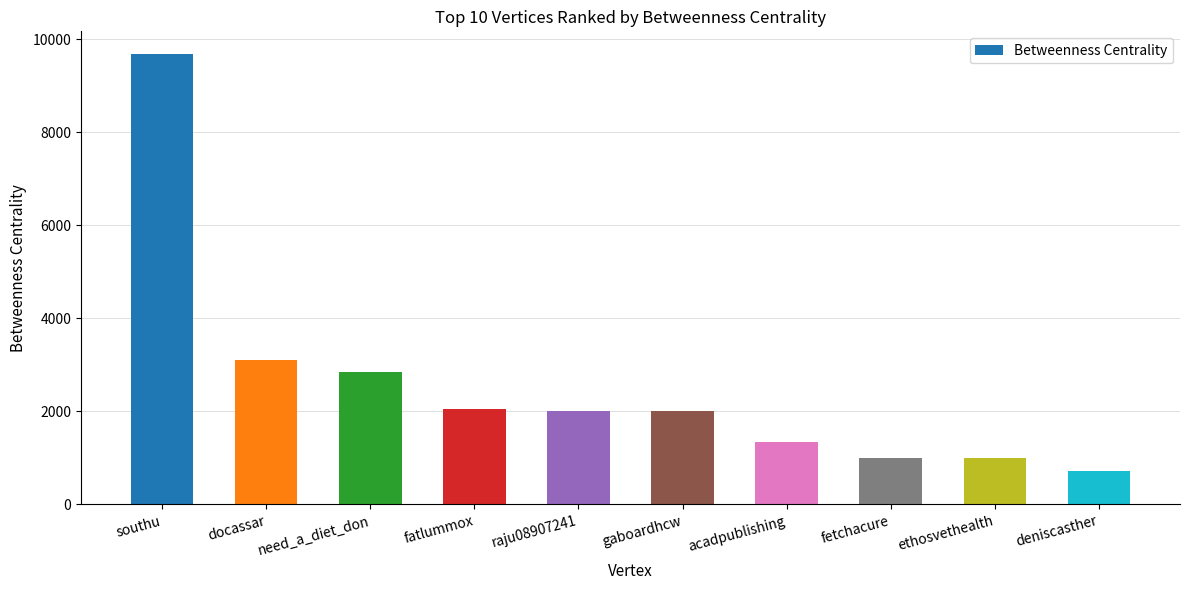

What is the difference between the maximum and minimum values?

8972.6